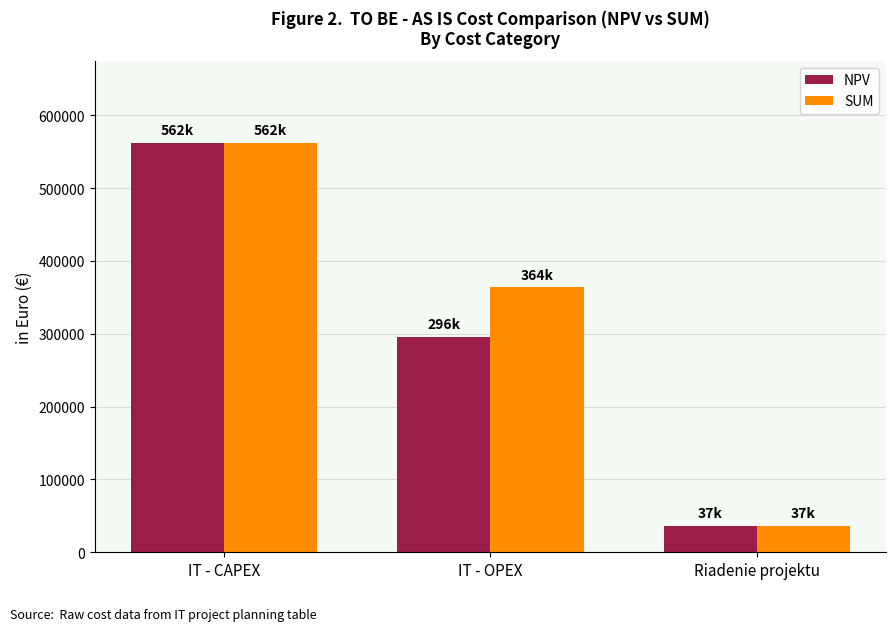

List the labels in order of SUM value, largest first.

IT - CAPEX, IT - OPEX, Riadenie projektu